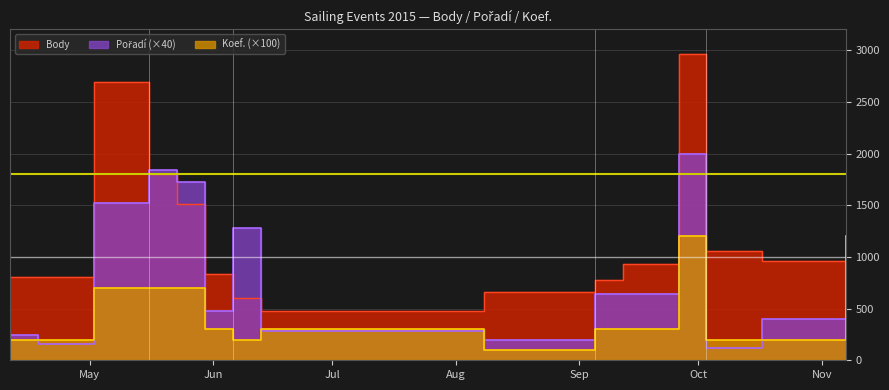

Where is the first local maximum for Body?

2015-05-02